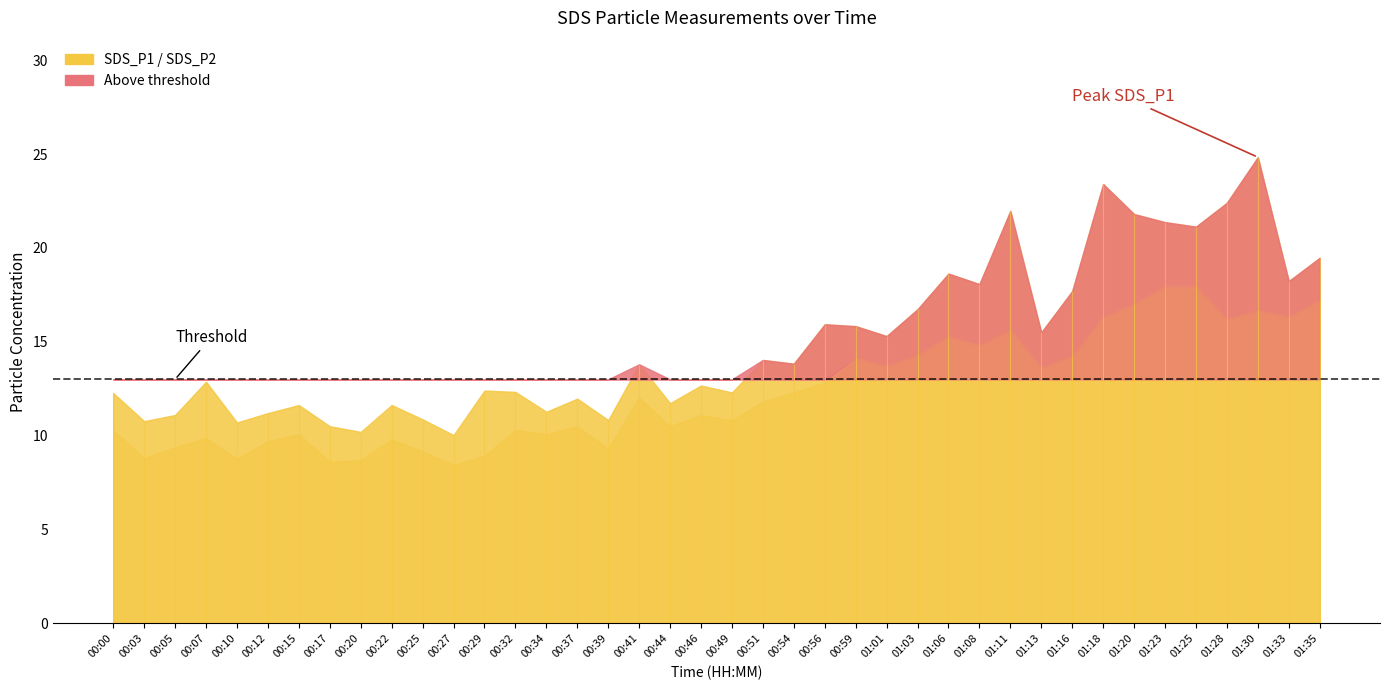

What is the smallest value displayed?

8.4